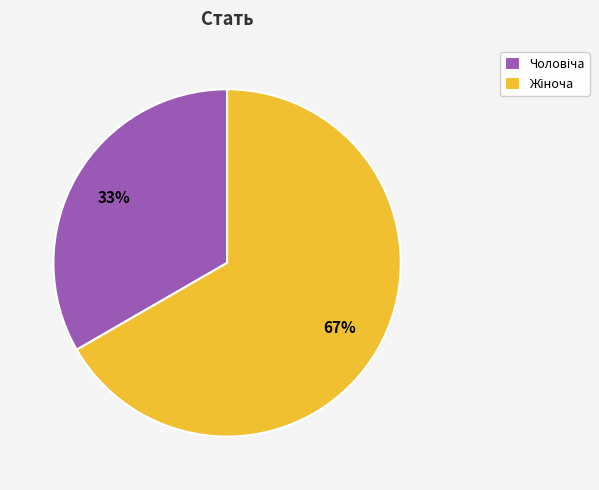

Does any single category account for the majority?

Yes